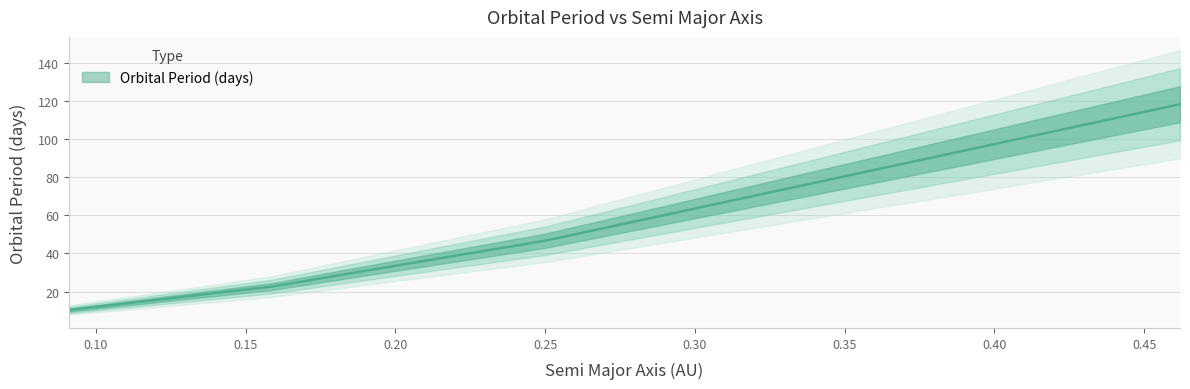

What is the ratio of the value at 0.091 to the value at 0.462?

0.1